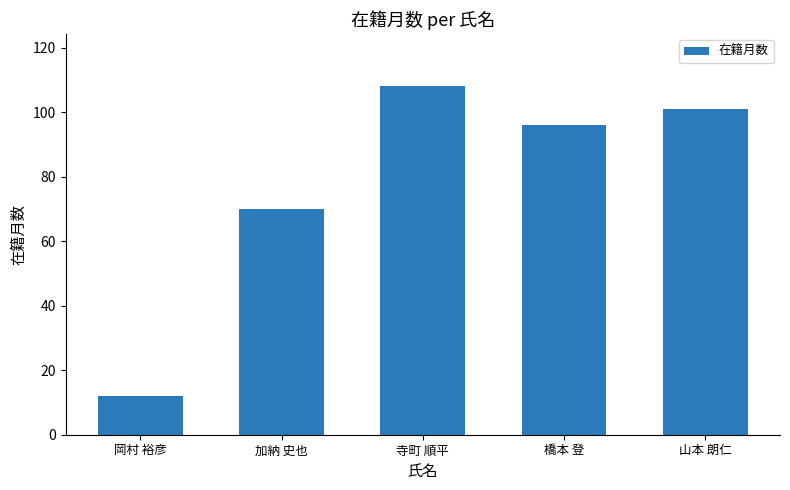

What is the average value?

77